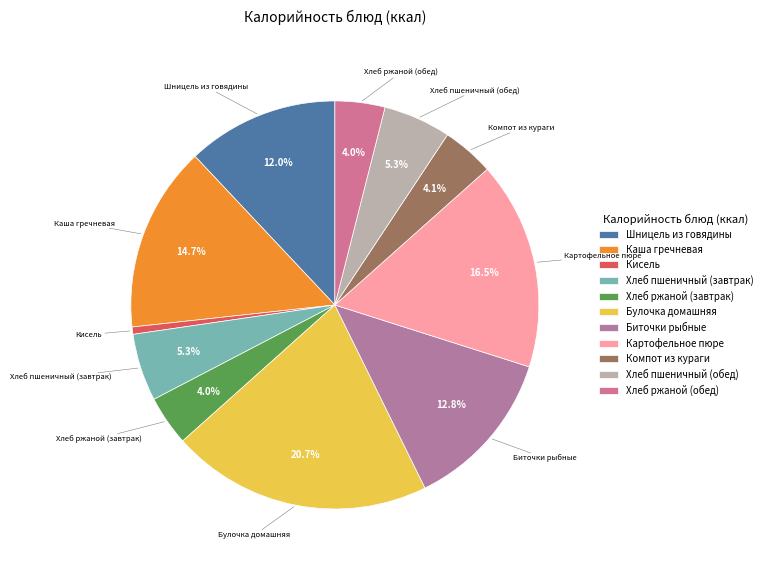

What is the ratio of the value at Хлеб пшеничный (обед) to the value at Шницель из говядины?

0.4